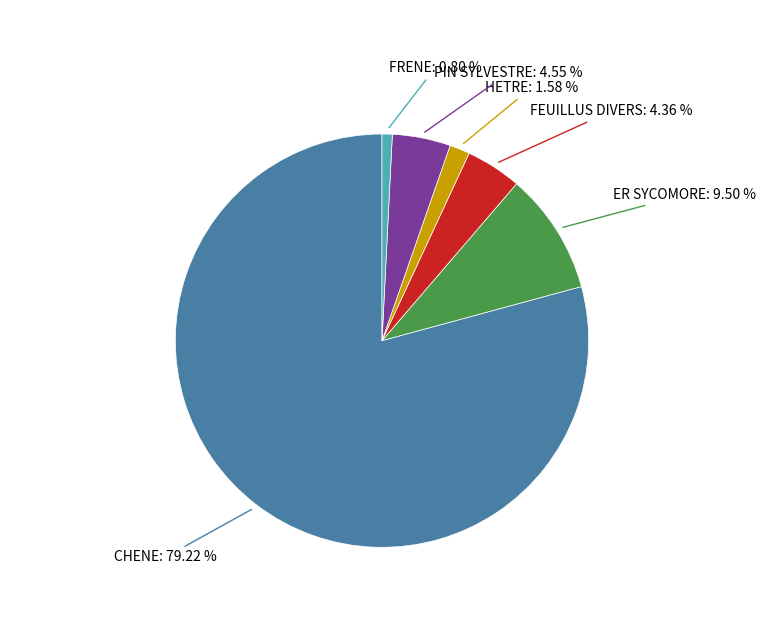

Does any single category account for the majority?

Yes